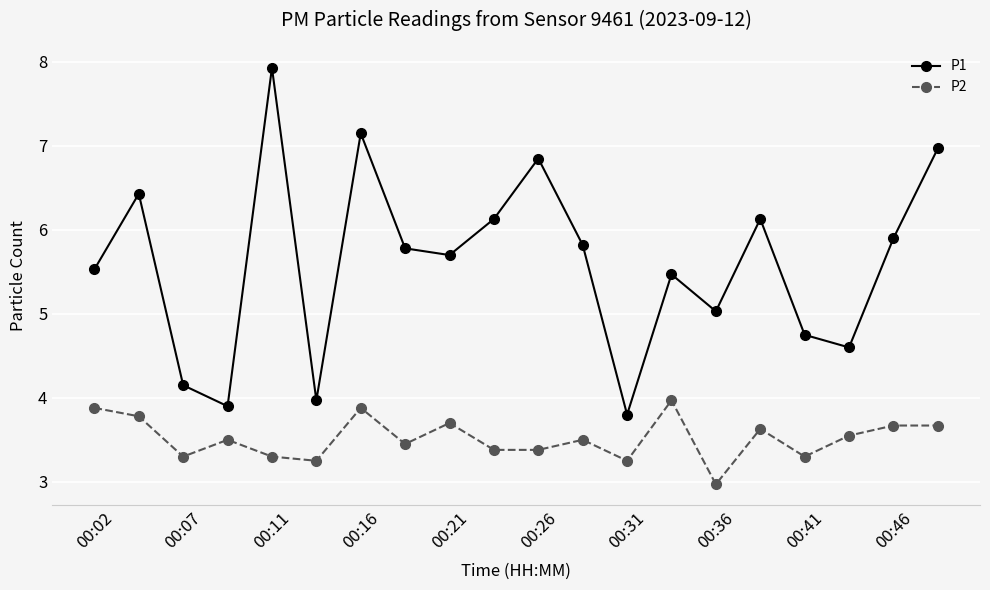

In P1, how many points are lower than both neighbors (excluding endpoints)?

6